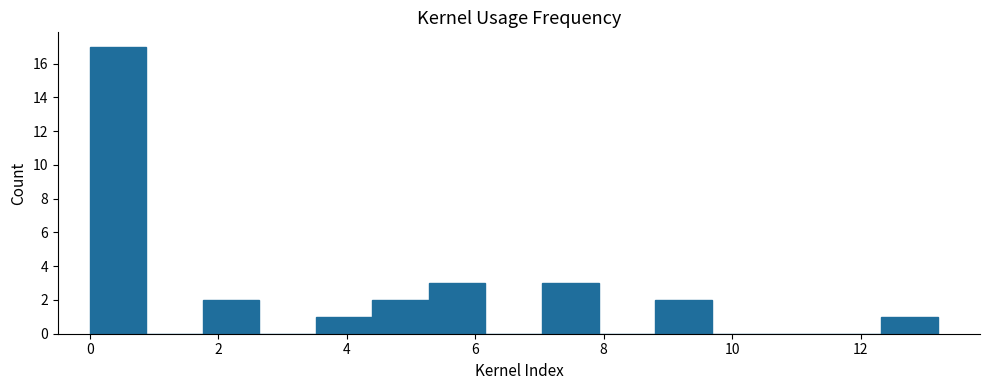

Reading left to right, transcribe this chart: for each bar, give the range it covers on the x-axis and its height. Neither the bar edges nor the heights are printed on the chart, so give them approximately, as read against the axes.

0.00 to 0.88: 17
0.88 to 1.76: 0
1.76 to 2.64: 2
2.64 to 3.52: 0
3.52 to 4.40: 1
4.40 to 5.28: 2
5.28 to 6.16: 3
6.16 to 7.04: 0
7.04 to 7.92: 3
7.92 to 8.80: 0
8.80 to 9.68: 2
9.68 to 10.56: 0
10.56 to 11.44: 0
11.44 to 12.32: 0
12.32 to 13.20: 1